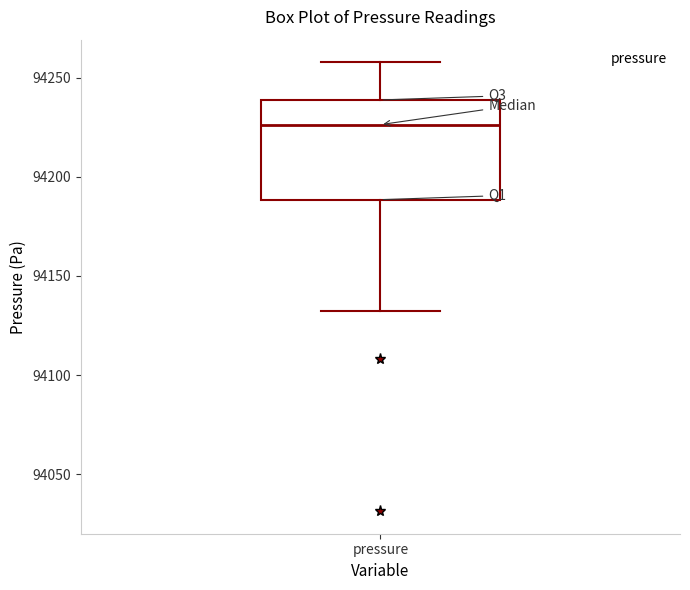

Transcribe this box plot: give where the median line is, the range the box spans, and where the two whiskers end, as read against the y-axis. The values are not printed on the chart, so give them approximately, as read against the axis.

median 94225, box 94190 to 94240, whiskers 94130 to 94260